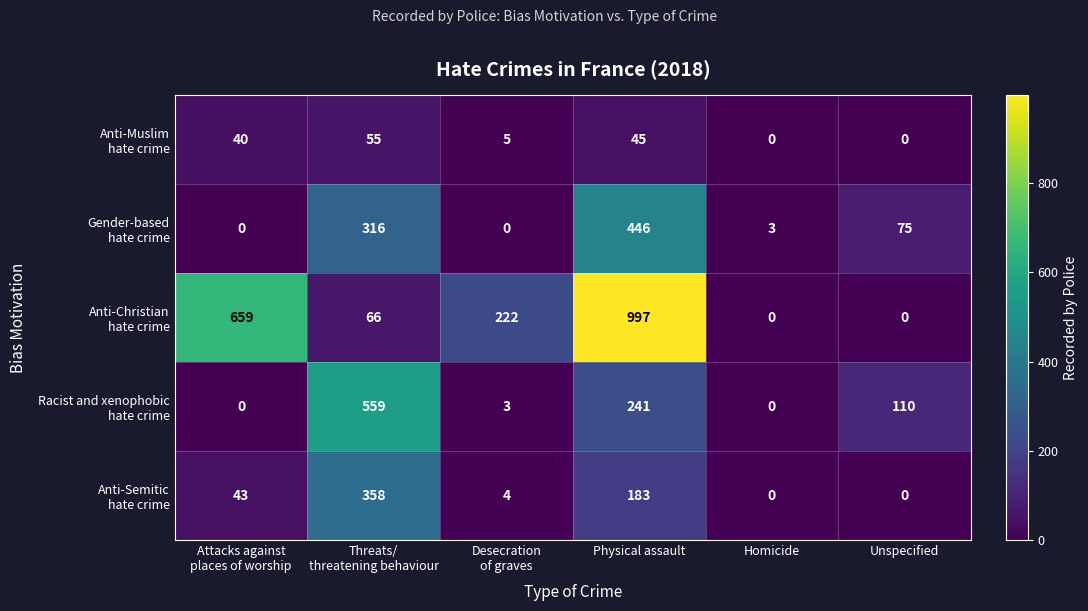

What is the total value across all series at Attacks against
places of worship?

742